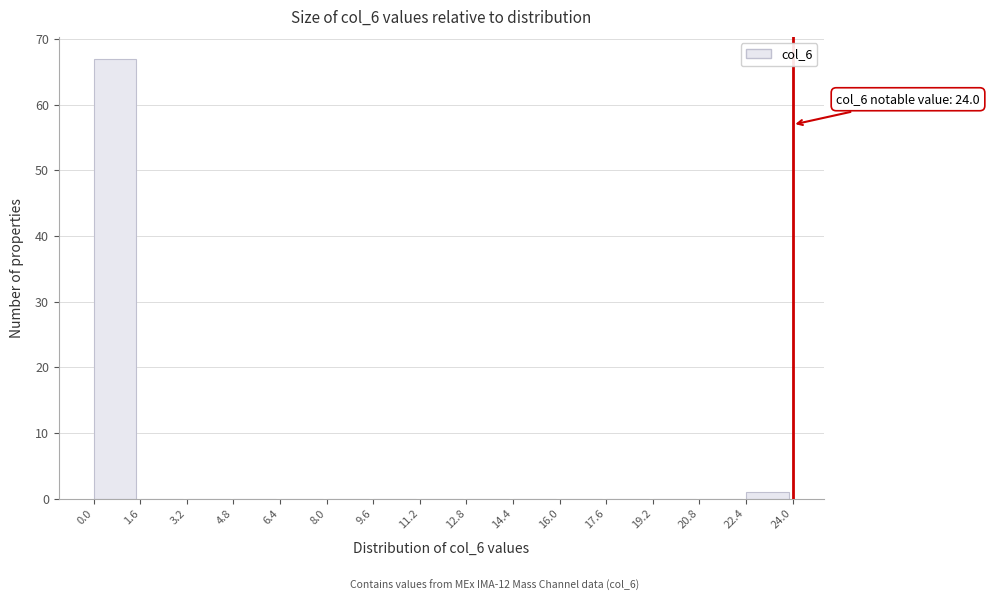

Over which range of the x-axis is the bar tallest?

0.0 to 1.6